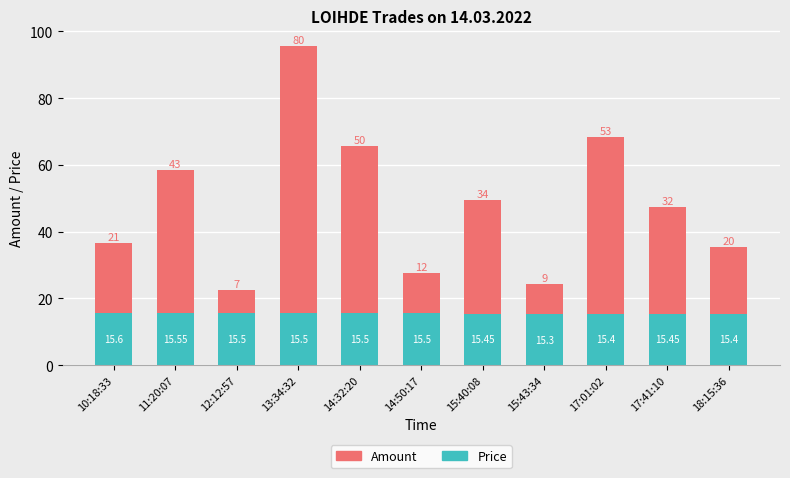

What is the average value of the Price series?

15.5